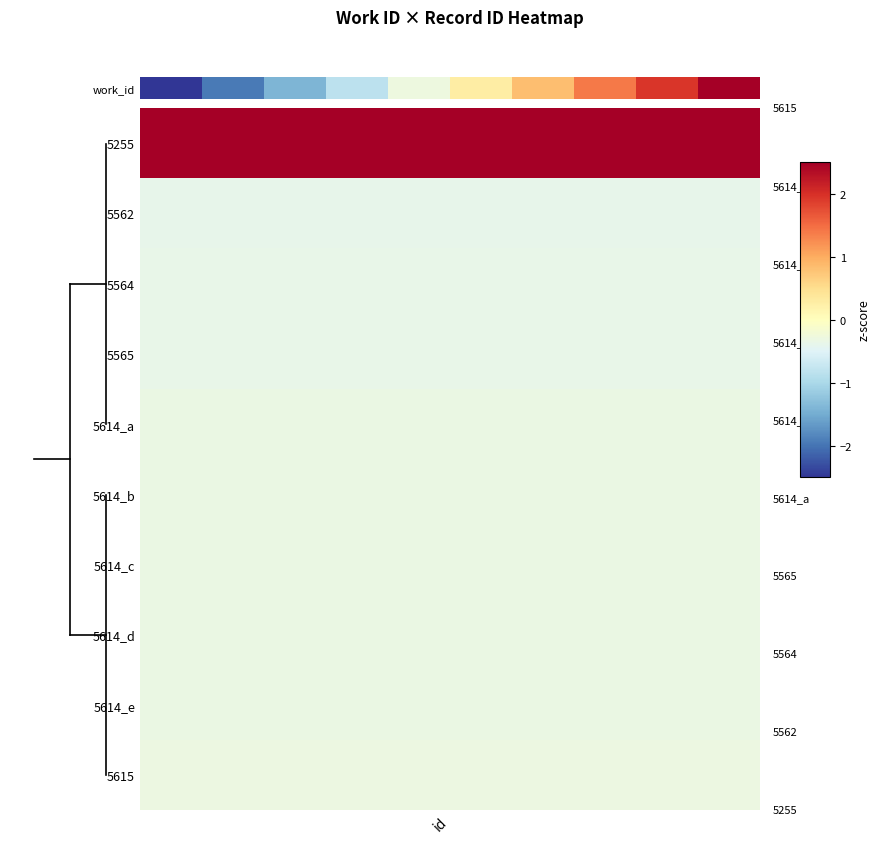

Between 8 and 4, which is larger?

8